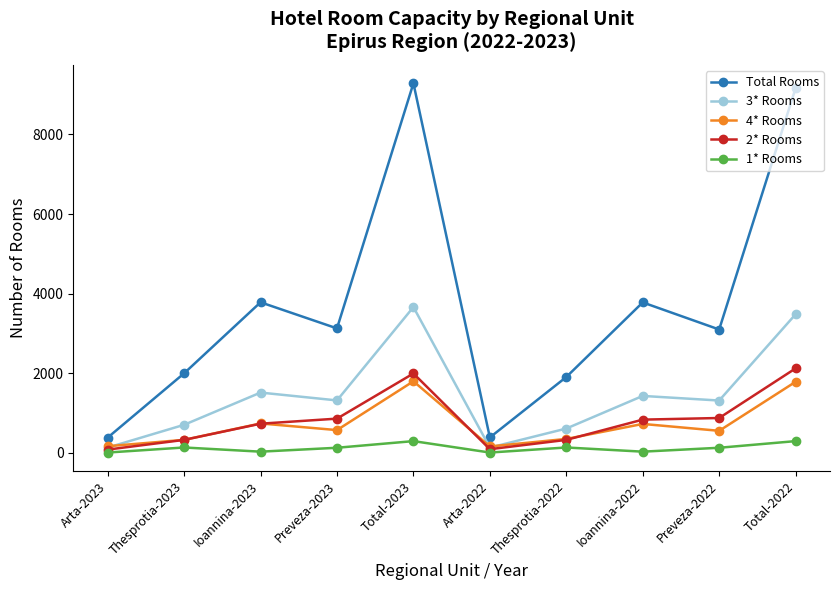

True or false: 3* Rooms and Total Rooms intersect in this chart.

False